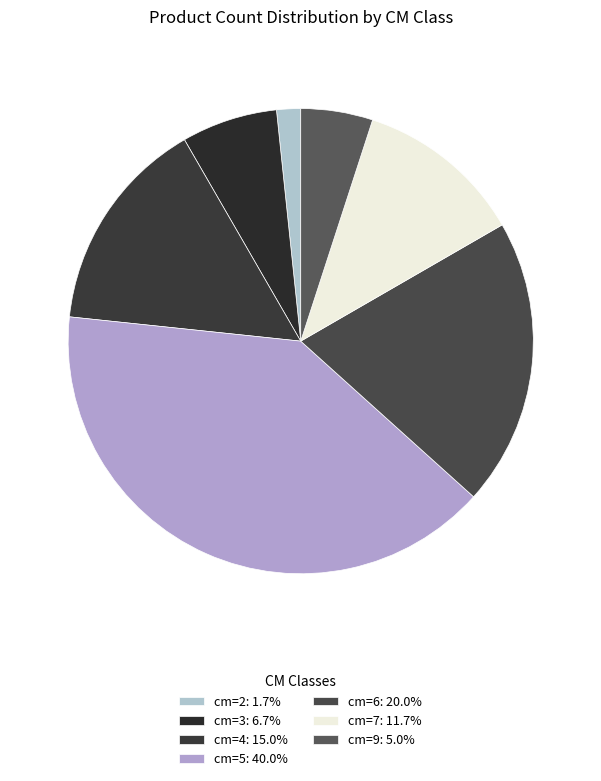

How many segments does this pie chart have?

7